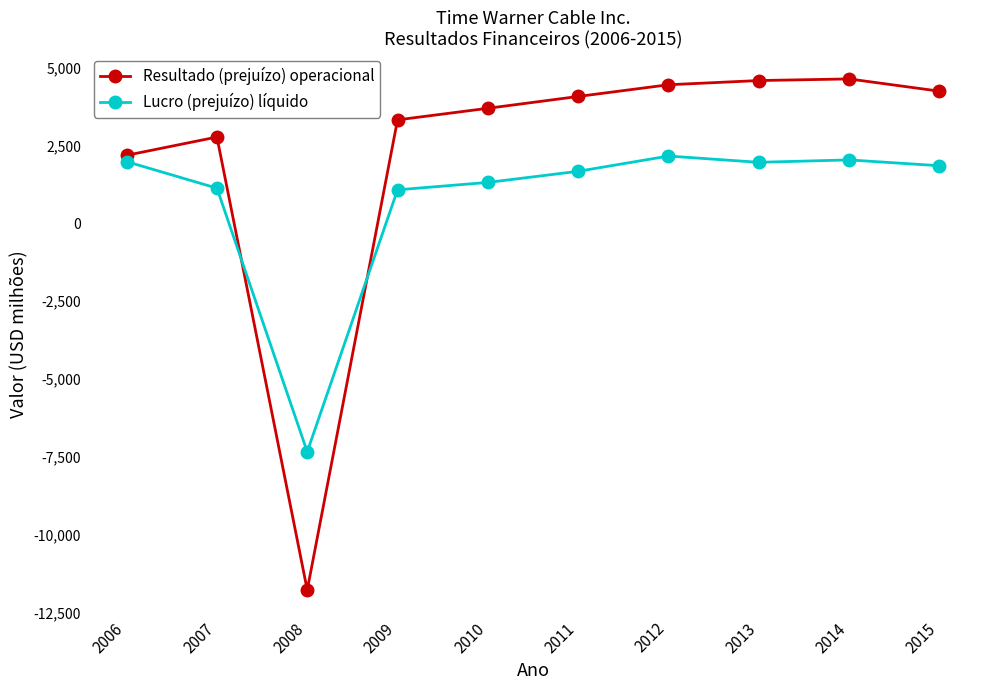

How many lines are shown in the chart?

2